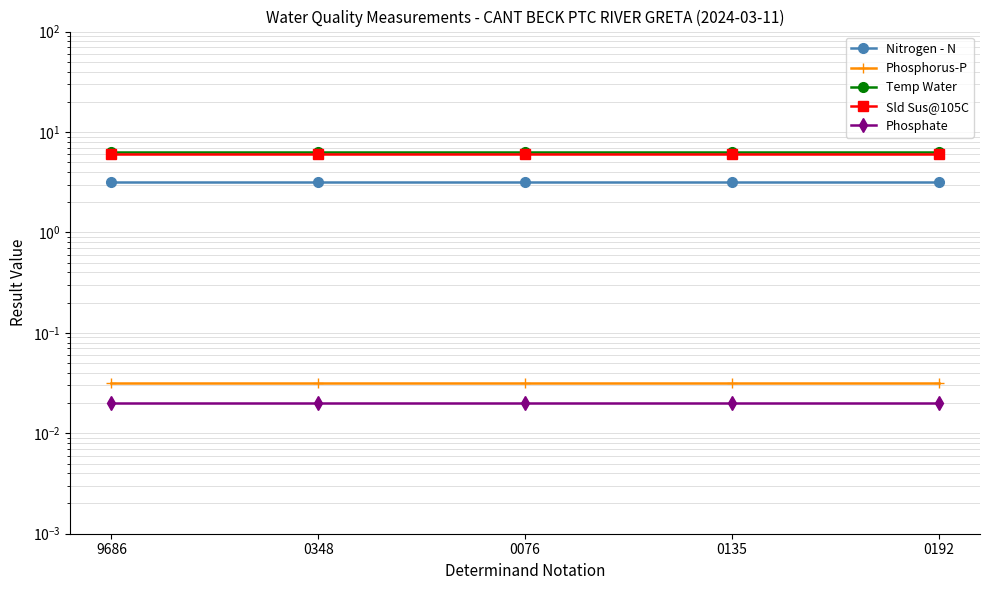

What is the label of the 4th point from the right?

0348